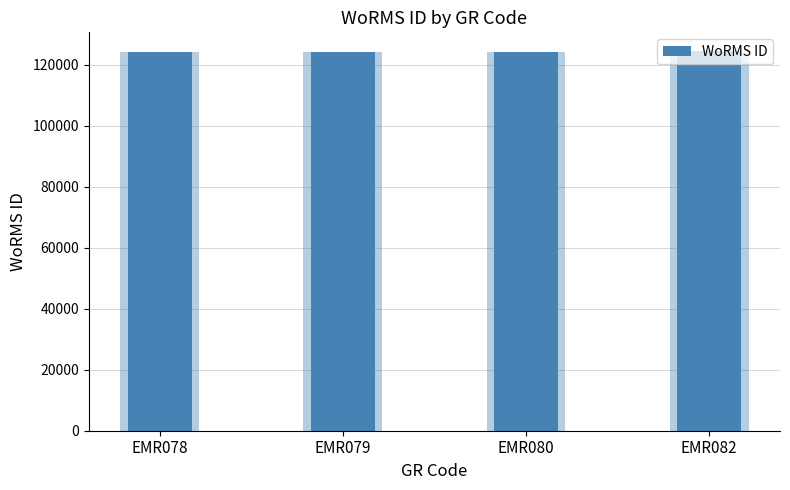

What is the value of the 2nd bar from the left?

124316